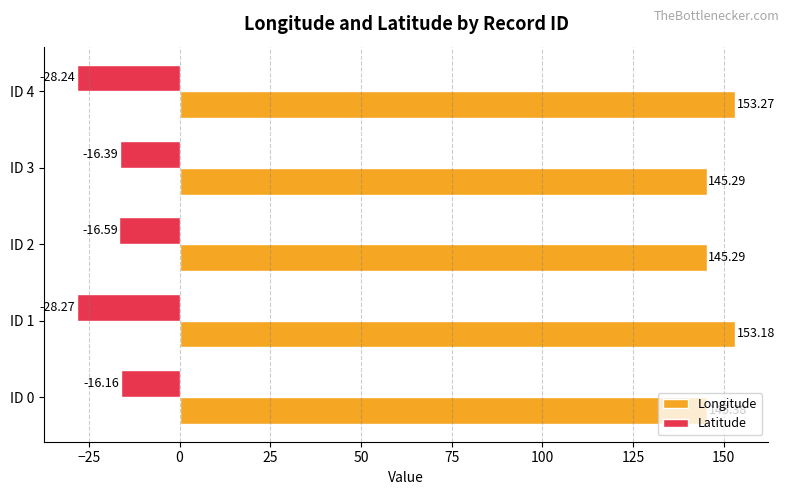

Which series has the widest spread of values?

Latitude